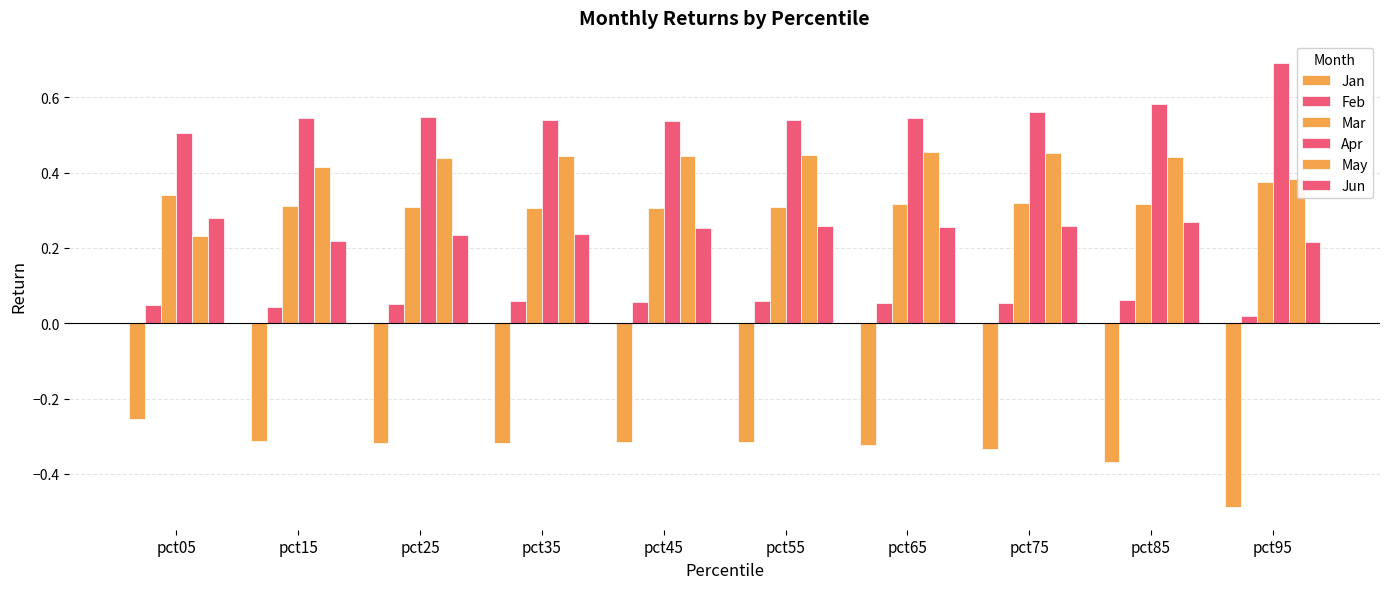

How many bars are there in total?

60